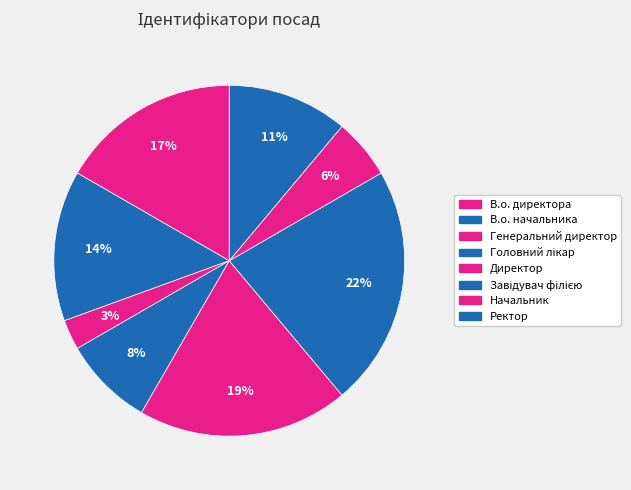

The Директор slice represents 19% of the pie. True or false?

True